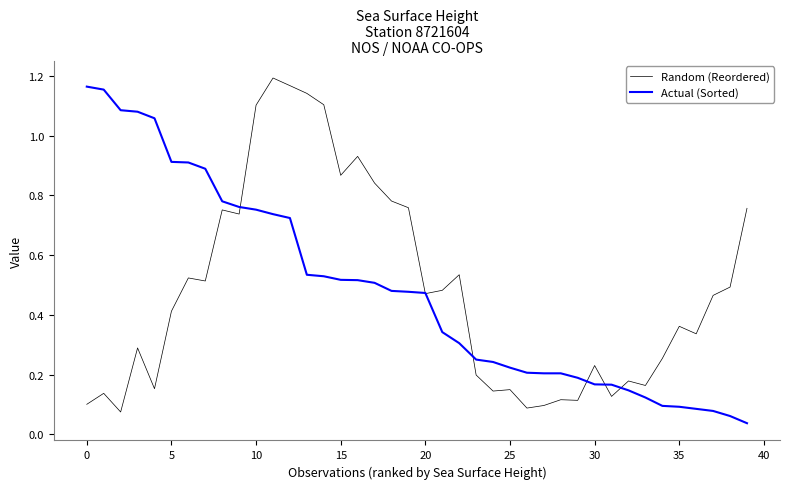

What is the sum of all Actual (Sorted) values?

19.3